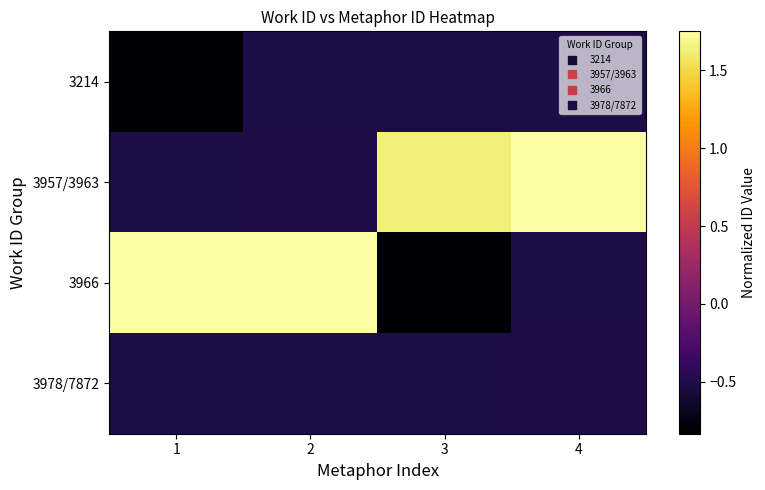

Reading right to left, extract all data points from this chart.

3214: 4=-0.5	3=-0.5	2=-0.5	1=-0.8
3957/3963: 4=1.8	3=1.6	2=-0.5	1=-0.5
3966: 4=-0.5	3=-0.8	2=1.8	1=1.8
3978/7872: 4=-0.5	3=-0.5	2=-0.5	1=-0.5